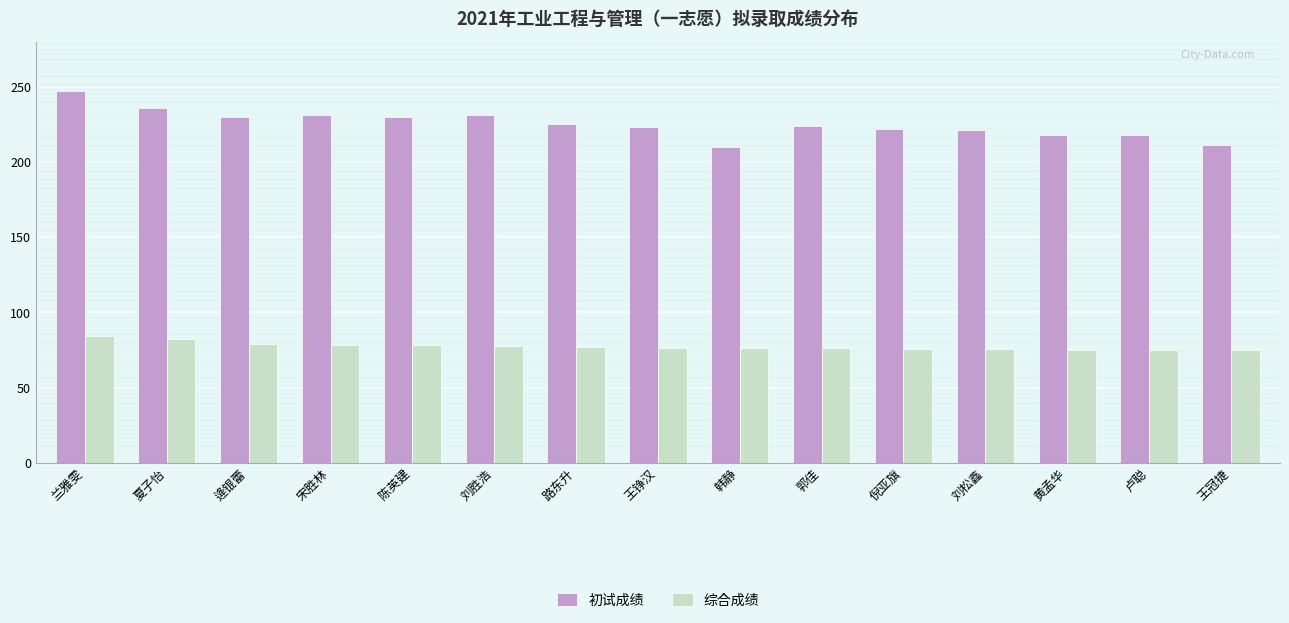

Read the 初试成绩 value at 王铮汉.

223.0